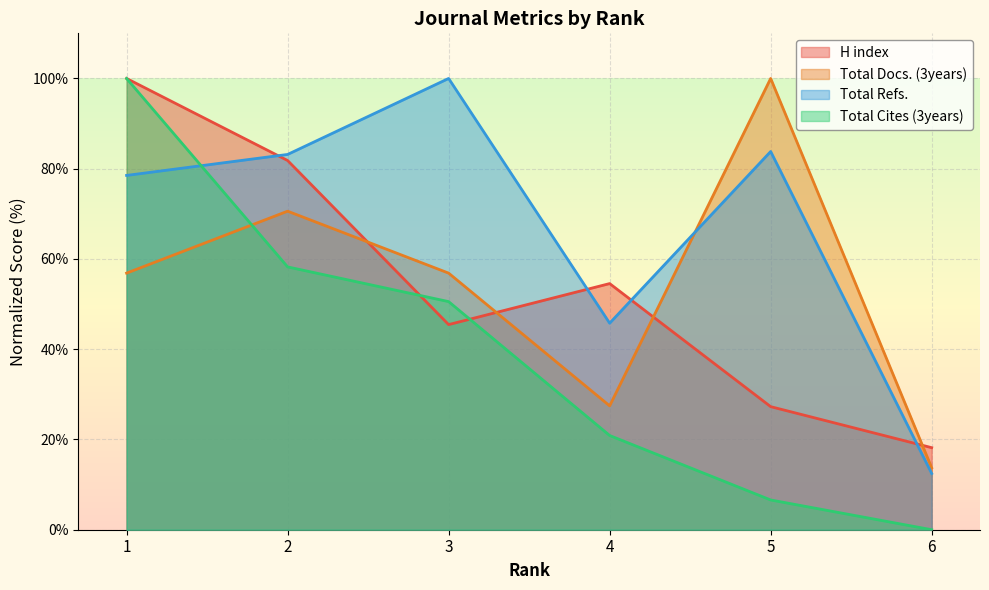

True or false: Total Refs. and H index cross at least once.

True